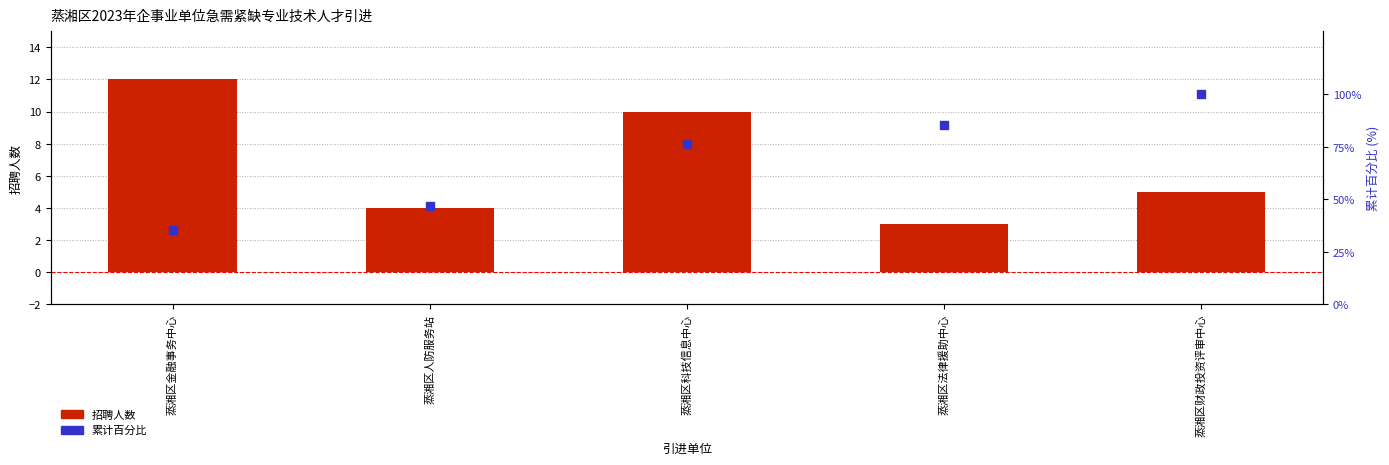

What are all the series names shown in the legend?

招聘人数, 累计百分比